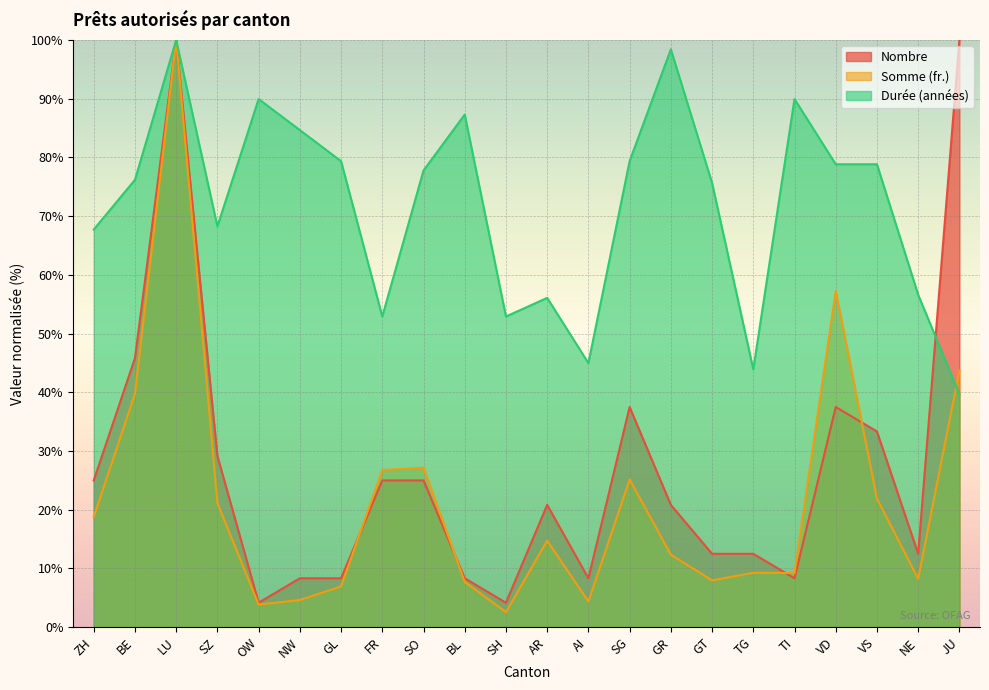

Between TI and SH, which is larger?

TI